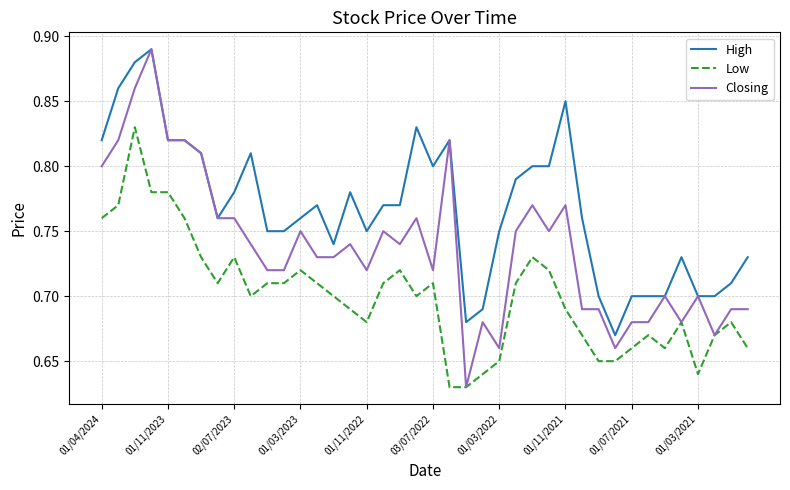

True or false: High and Low intersect in this chart.

False